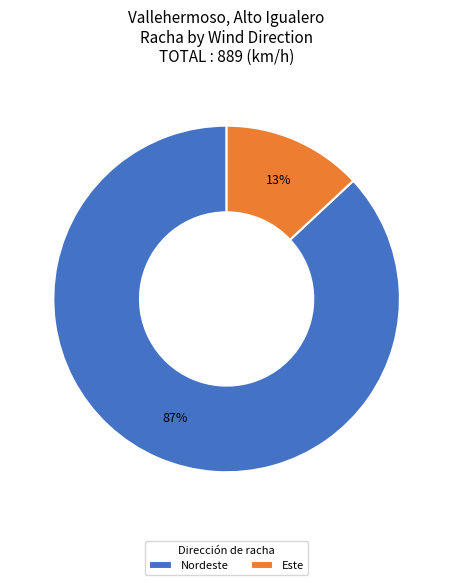

Approximately how many times larger is the value at Nordeste compared to Este?

6.7